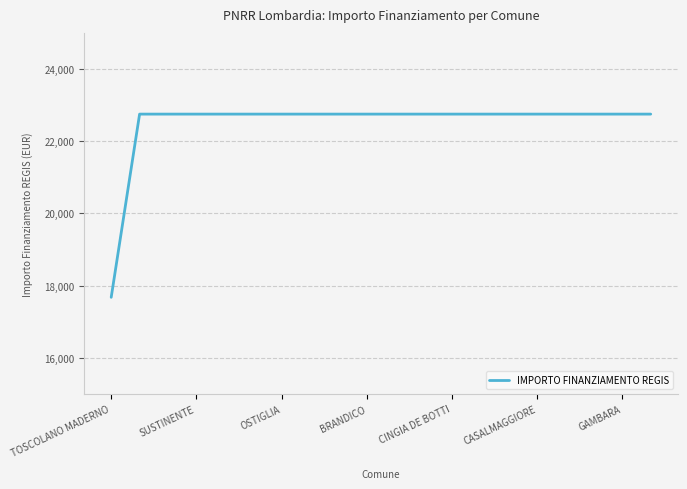

How many distinct data groups are displayed?

1